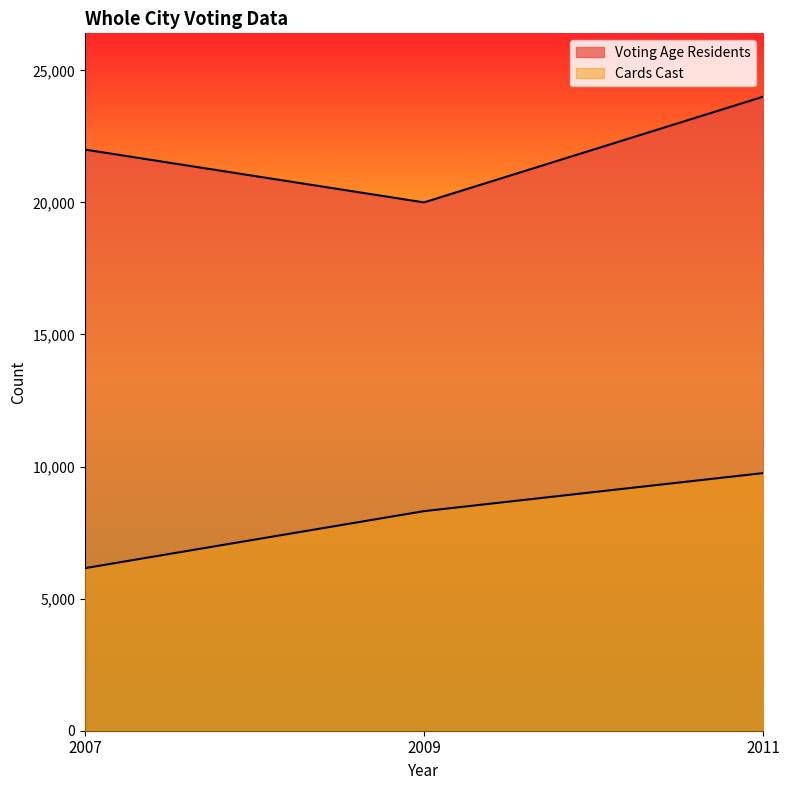

Read the Voting Age Residents value at 2007, to the nearest 100.

22000